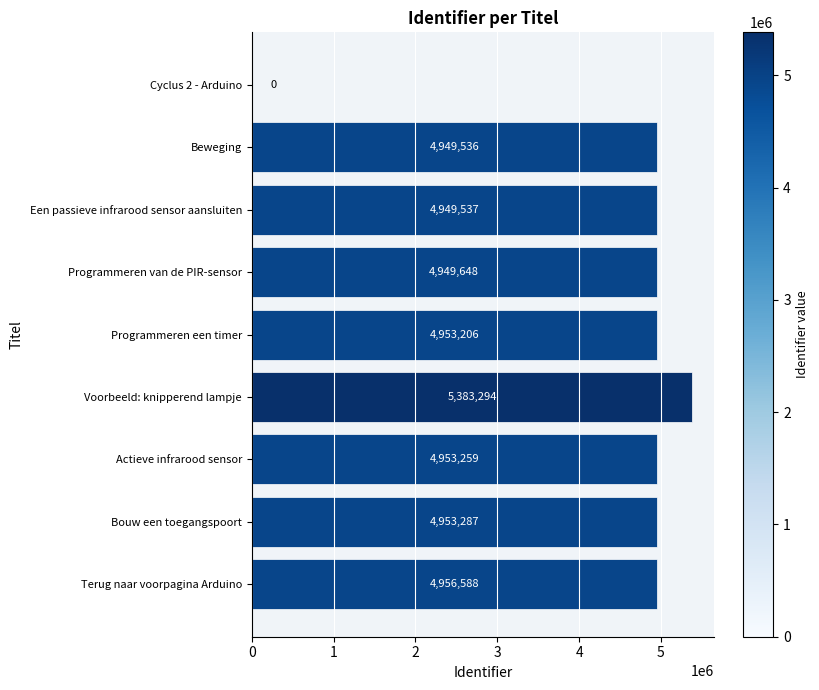

The chart shows a value of 4953259 at Actieve infrarood sensor. True or false?

True